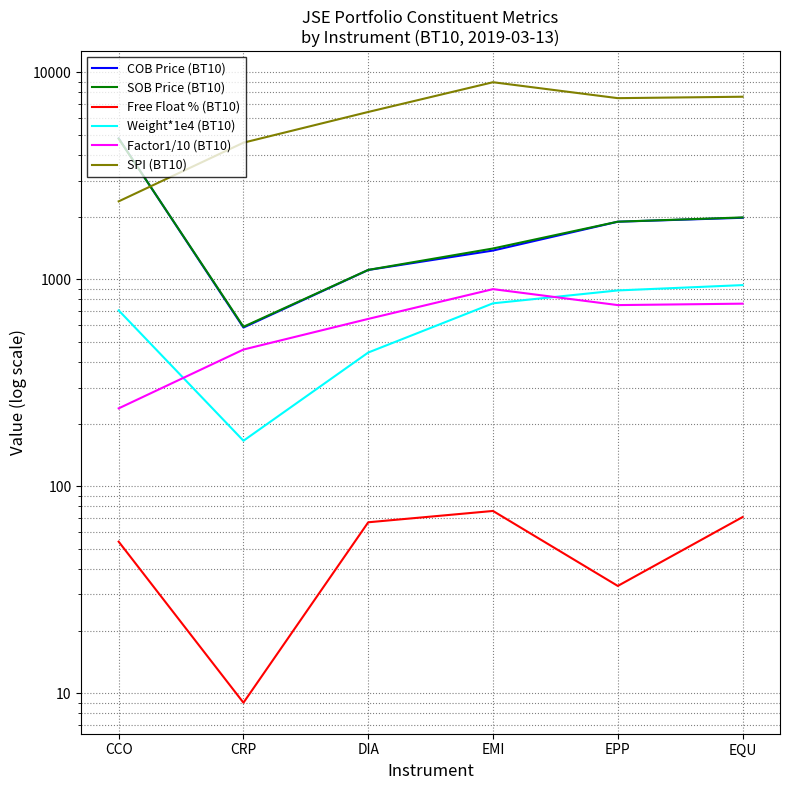

List the series in order of their peak value, highest first.

SPI (BT10), COB Price (BT10), SOB Price (BT10), Weight*1e4 (BT10), Factor1/10 (BT10), Free Float % (BT10)